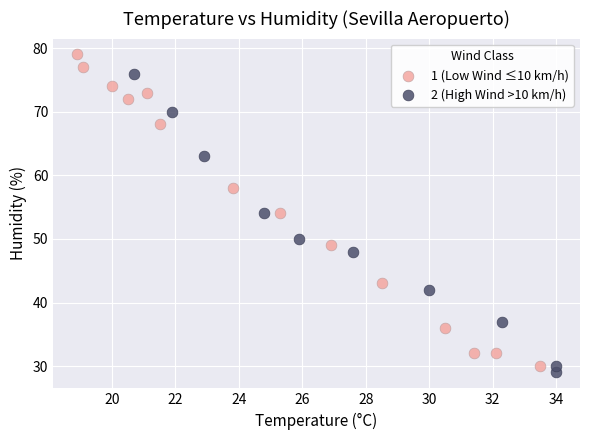

What are all the series names shown in the legend?

1 (Low Wind ≤10 km/h), 2 (High Wind >10 km/h)